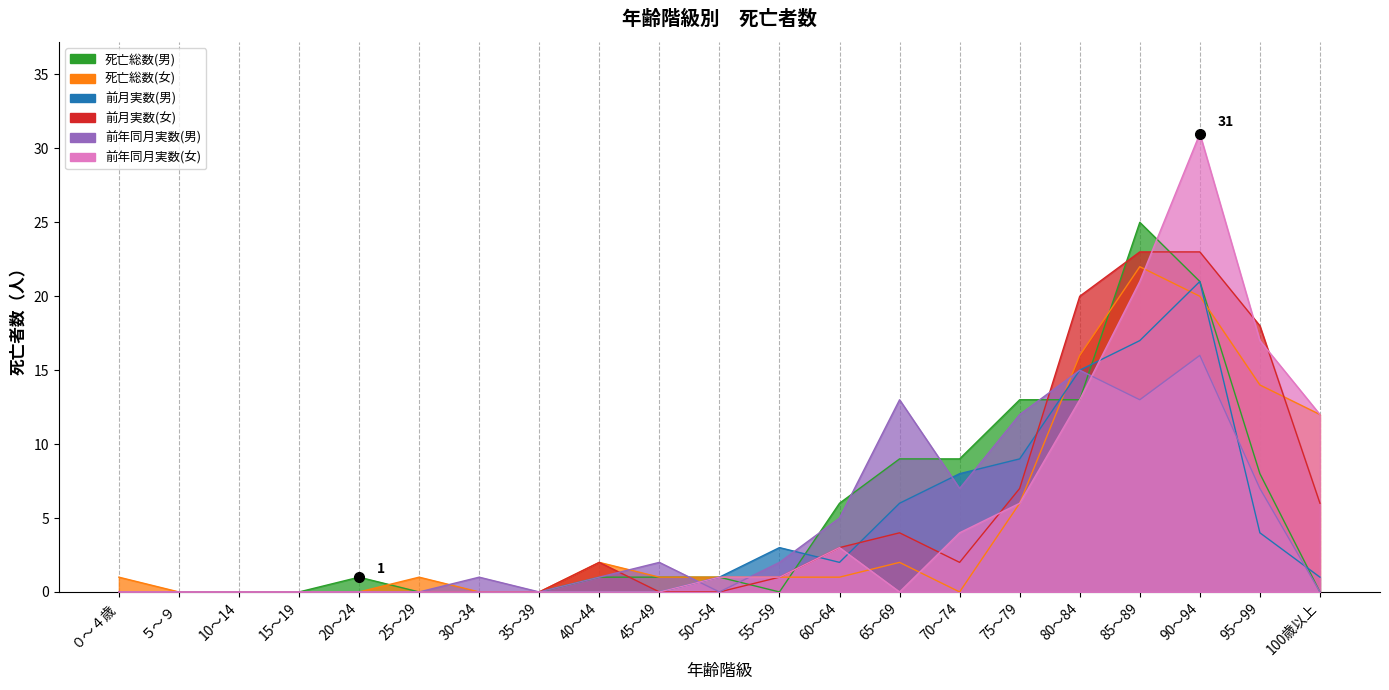

In 死亡総数(男), how many points are lower than both neighbors (excluding endpoints)?

1